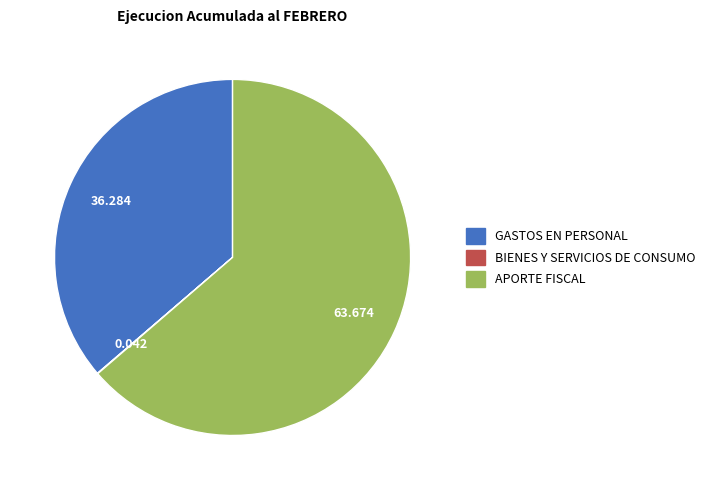

Do APORTE FISCAL and GASTOS EN PERSONAL together represent more than half of the pie?

Yes